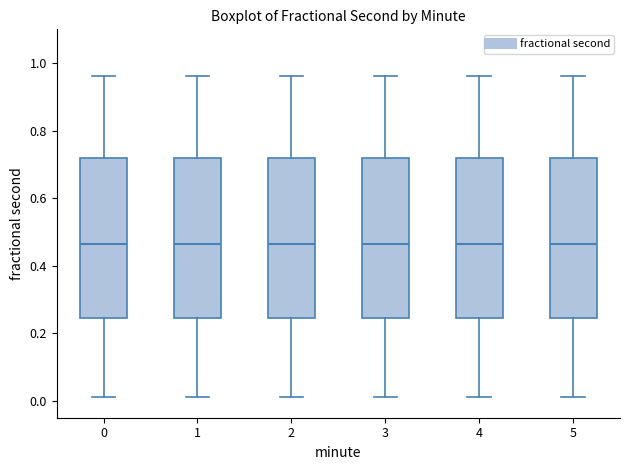

Reading left to right, transcribe this box plot: for each box, give where its median line is, the range the box spans, and where its two whiskers end, as read against the y-axis. The values are not printed on the chart, so give them approximately, as read against the axis.

0: median 0.46, box 0.24 to 0.72, whiskers 0.02 to 0.96
1: median 0.46, box 0.24 to 0.72, whiskers 0.02 to 0.96
2: median 0.46, box 0.24 to 0.72, whiskers 0.02 to 0.96
3: median 0.46, box 0.24 to 0.72, whiskers 0.02 to 0.96
4: median 0.46, box 0.24 to 0.72, whiskers 0.02 to 0.96
5: median 0.46, box 0.24 to 0.72, whiskers 0.02 to 0.96